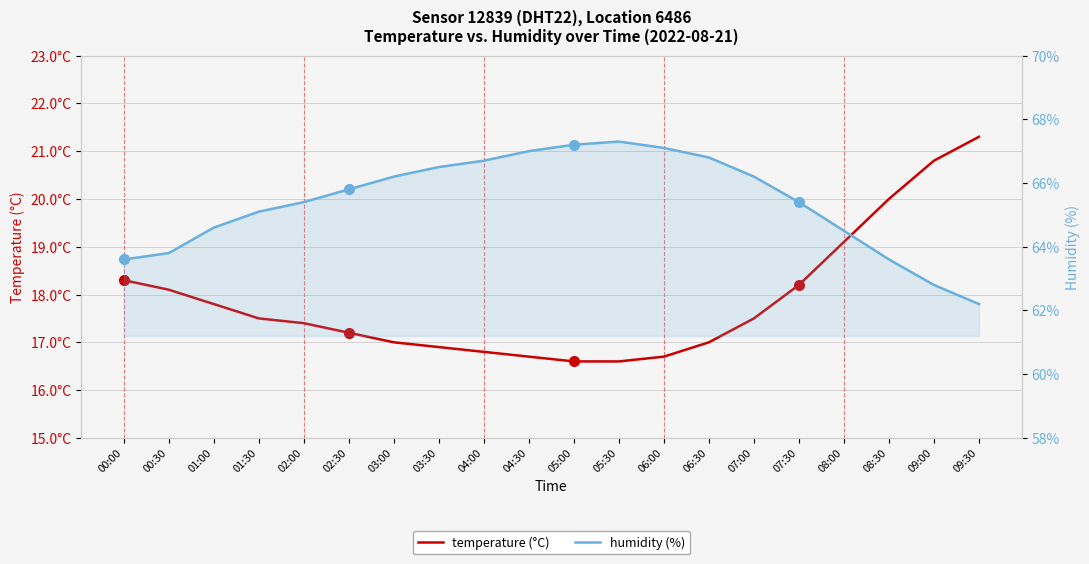

Is it true that humidity (%) equals 90.6 at 03:00?

False